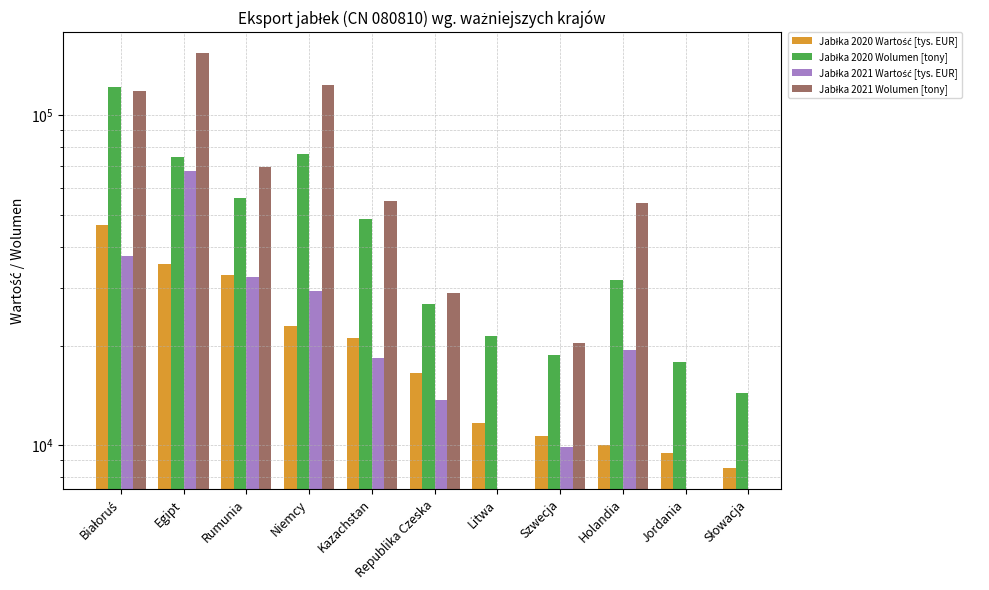

Rank the categories by Jabłka 2021 Wartość [tys. EUR] value from highest to lowest.

Egipt, Białoruś, Rumunia, Niemcy, Holandia, Kazachstan, Jordania, Słowacja, Republika Czeska, Litwa, Szwecja